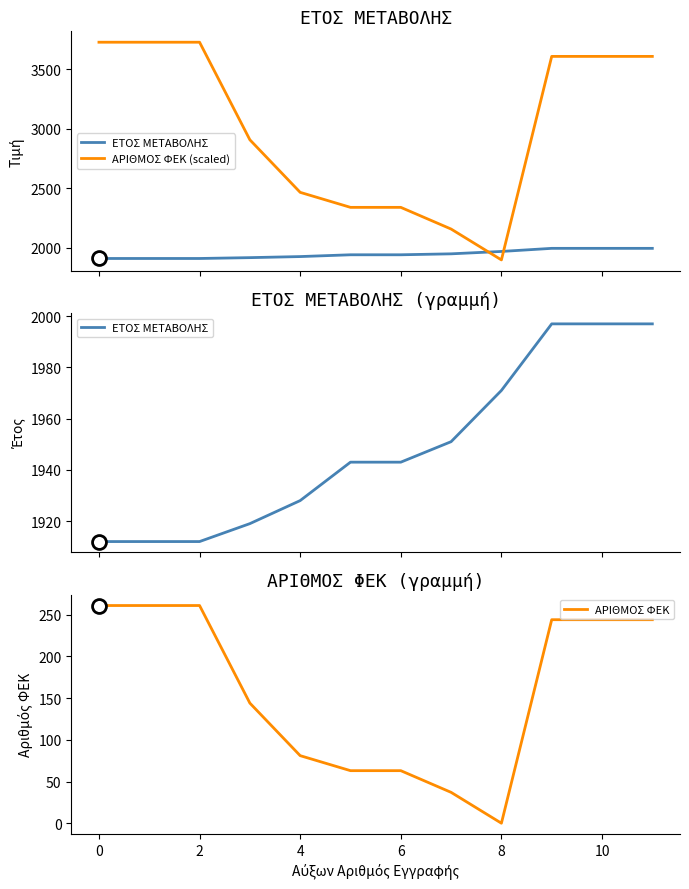

Reading right to left, list all the values displayed in this chart.

ΕΤΟΣ ΜΕΤΑΒΟΛΗΣ: 1997	1997	1997	1971	1951	1943	1943	1928	1919	1912	1912	1912
ΑΡΙΘΜΟΣ ΦΕΚ (scaled): 3608	3608	3608	1900	2159	2341	2341	2467	2908	3727	3727	3727
ΑΡΙΘΜΟΣ ΦΕΚ: 244	244	244	0	37	63	63	81	144	261	261	261